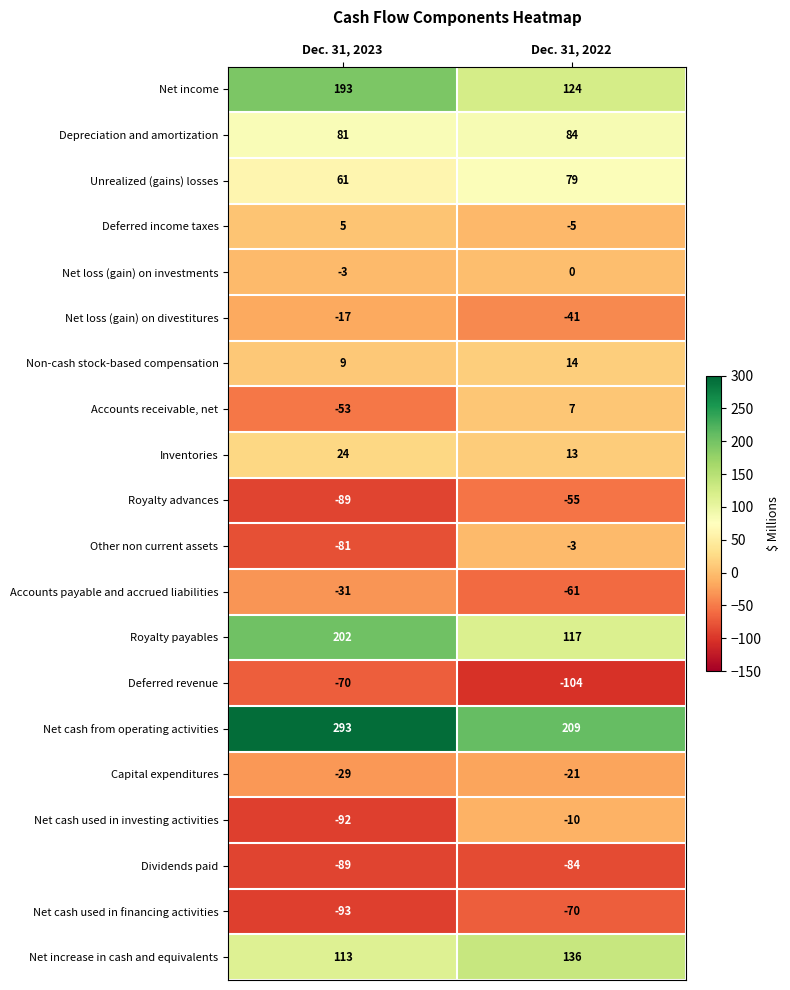

Is the value of Net income at Dec. 31, 2023 greater than the value of Accounts receivable, net at Dec. 31, 2023?

Yes